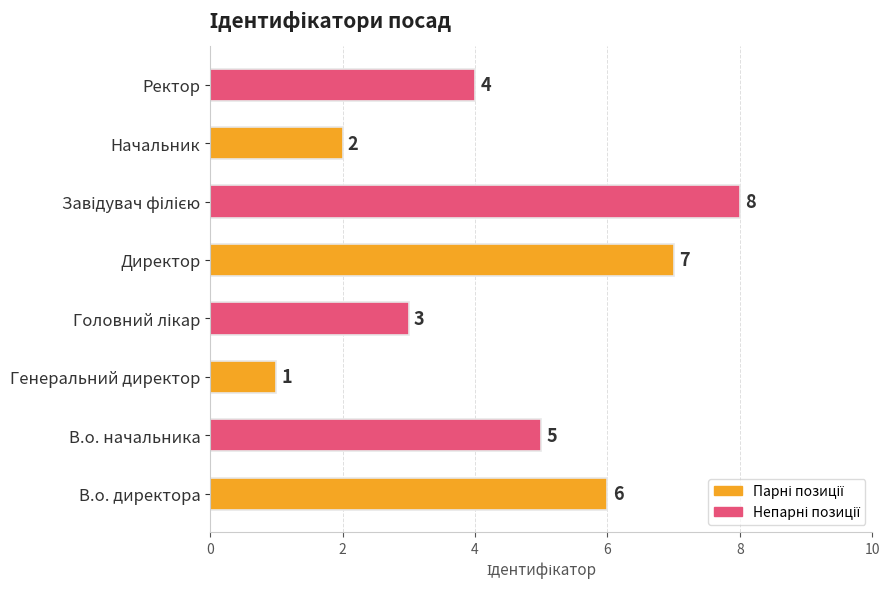

Which category has the lowest value across all series?

Генеральний директор